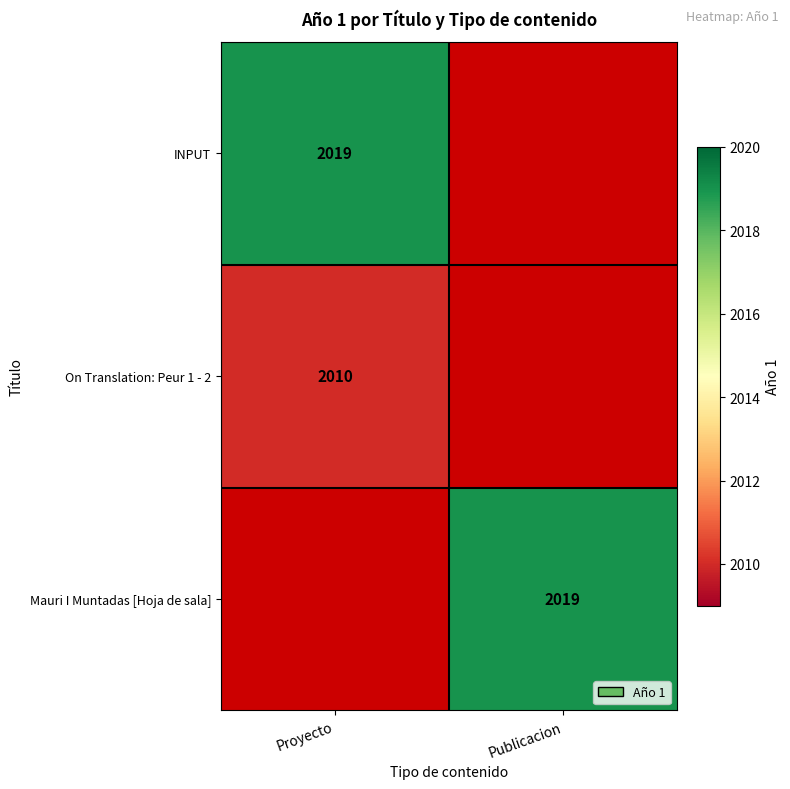

The INPUT series shows 2019 at Proyecto. True or false?

True